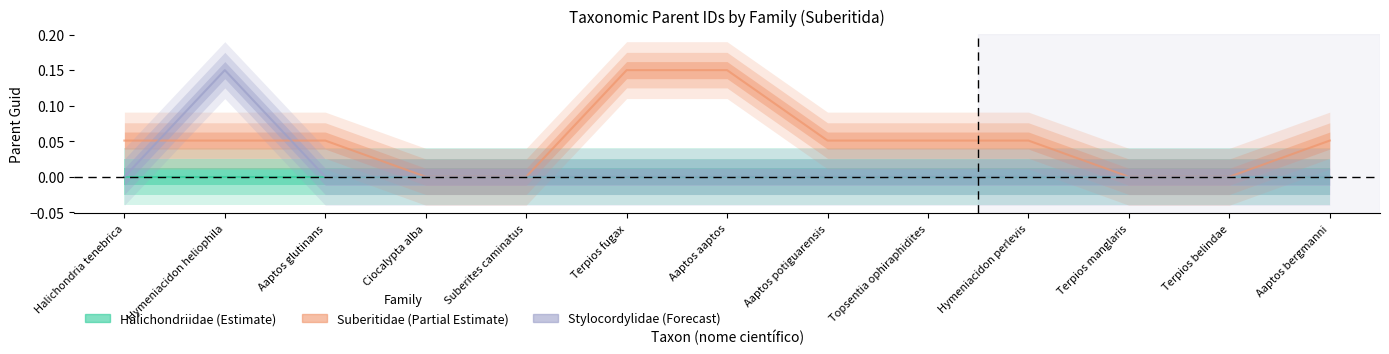

Which series has the largest range (max minus min)?

Suberitidae